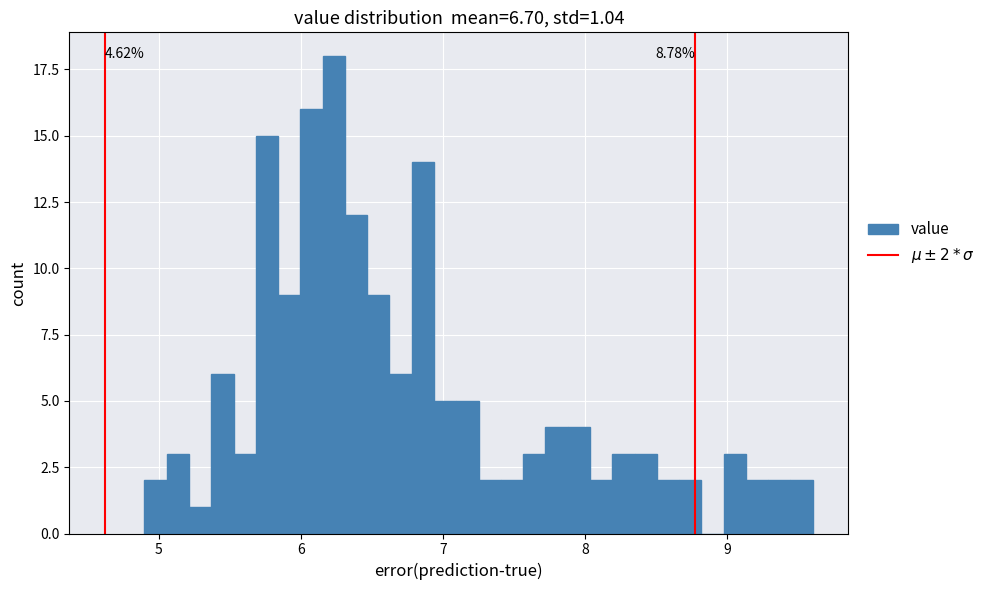

Read against the x-axis, roughly where is the centre of the tallest bar?

6.2